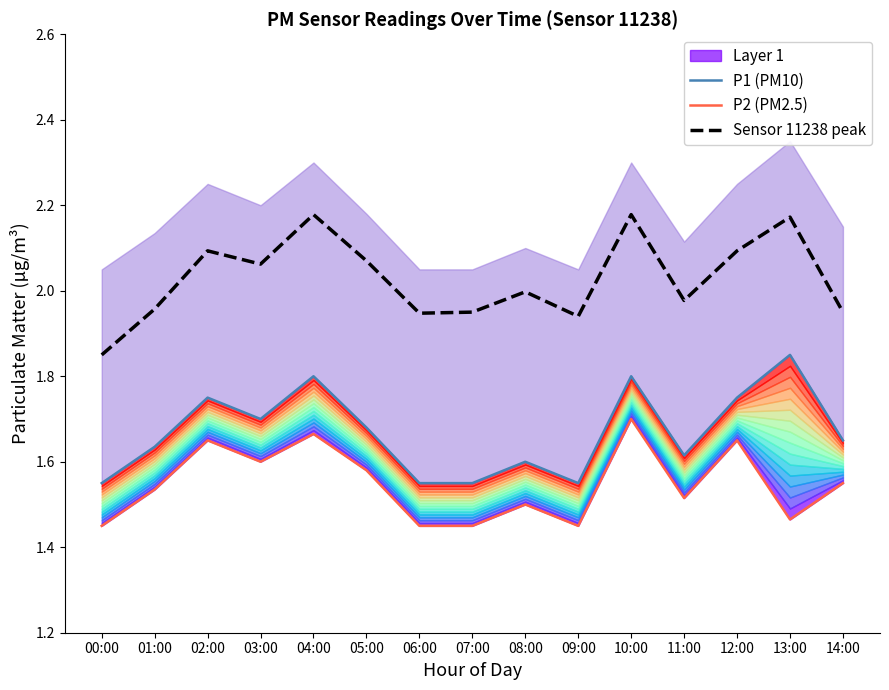

Which series has the widest spread of values?

Sensor 11238 peak